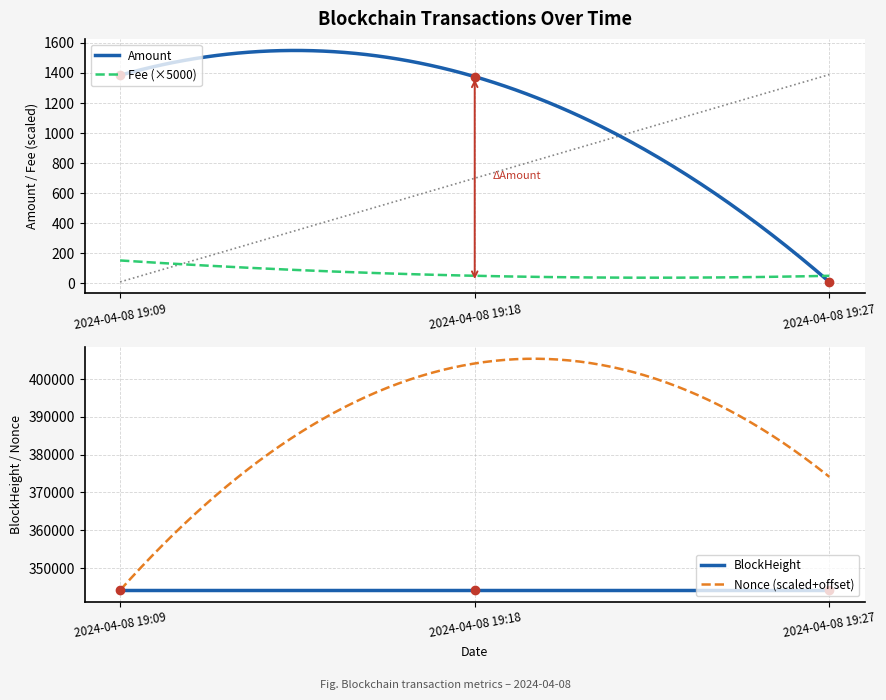

What is the maximum value for BlockHeight?

344159.0